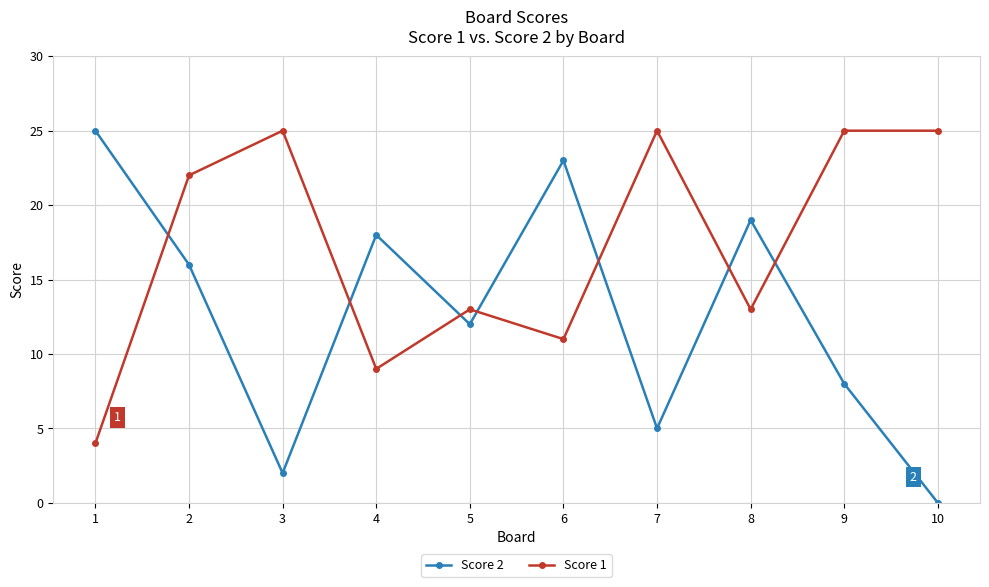

What is the sum of the Score 2 values at 9 and 5?

20